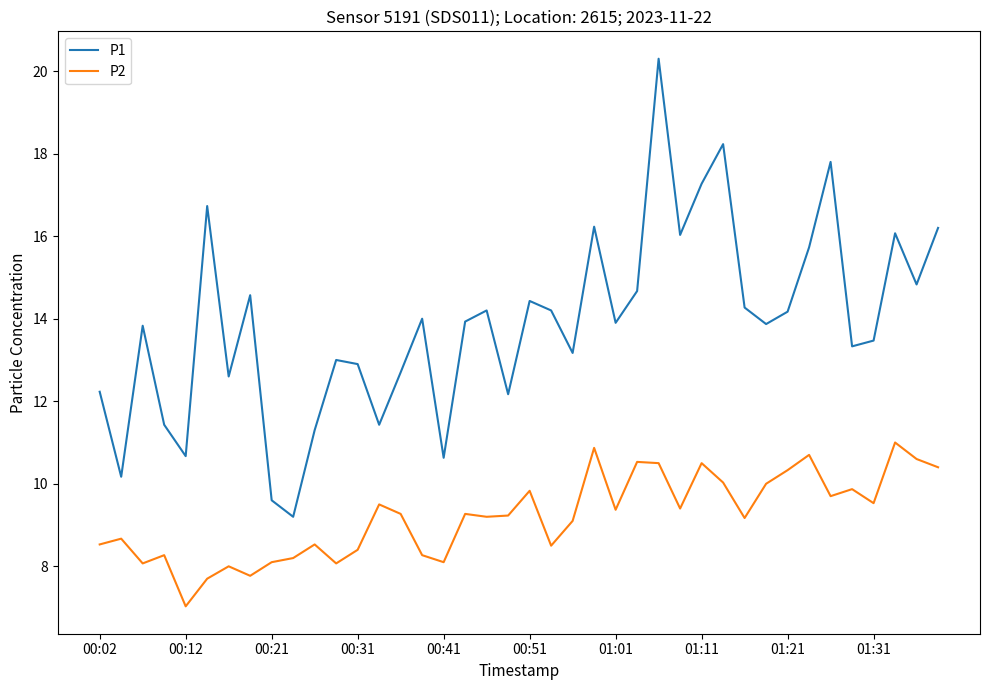

Which series has the largest total across all categories?

P1